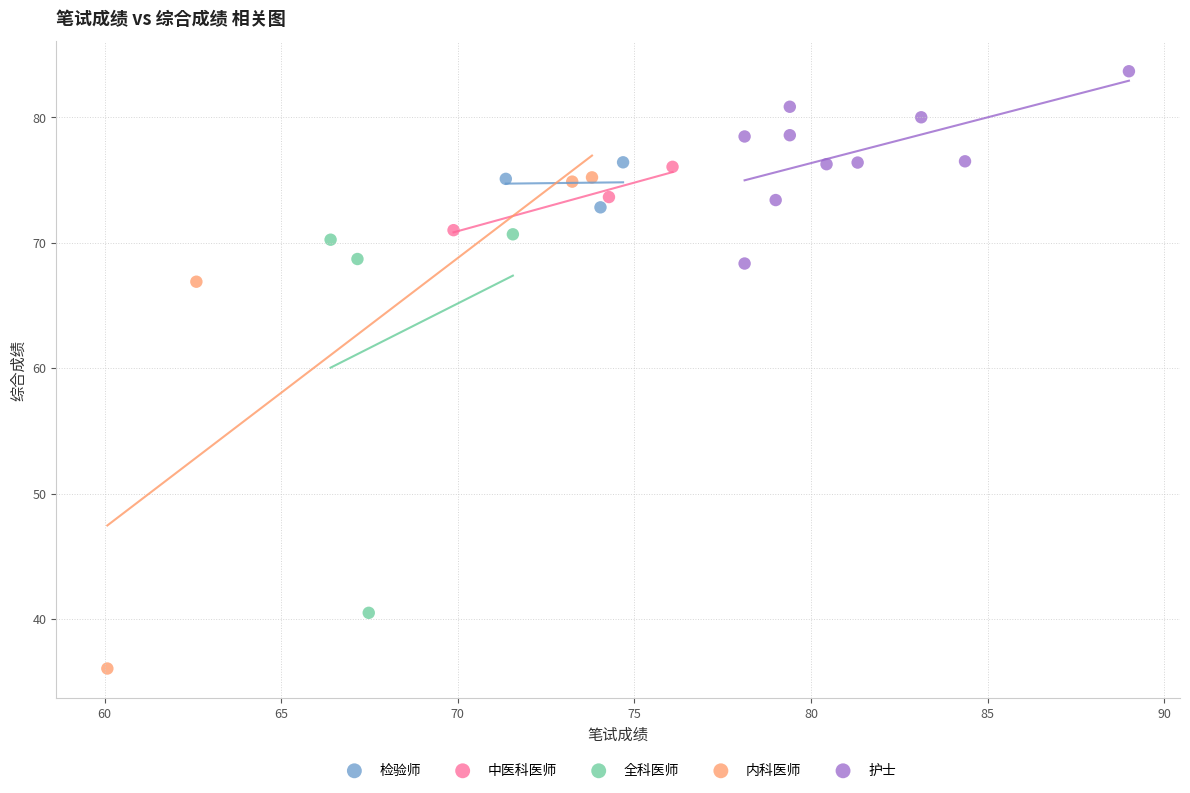

Which series has the widest spread of Y values?

内科医师